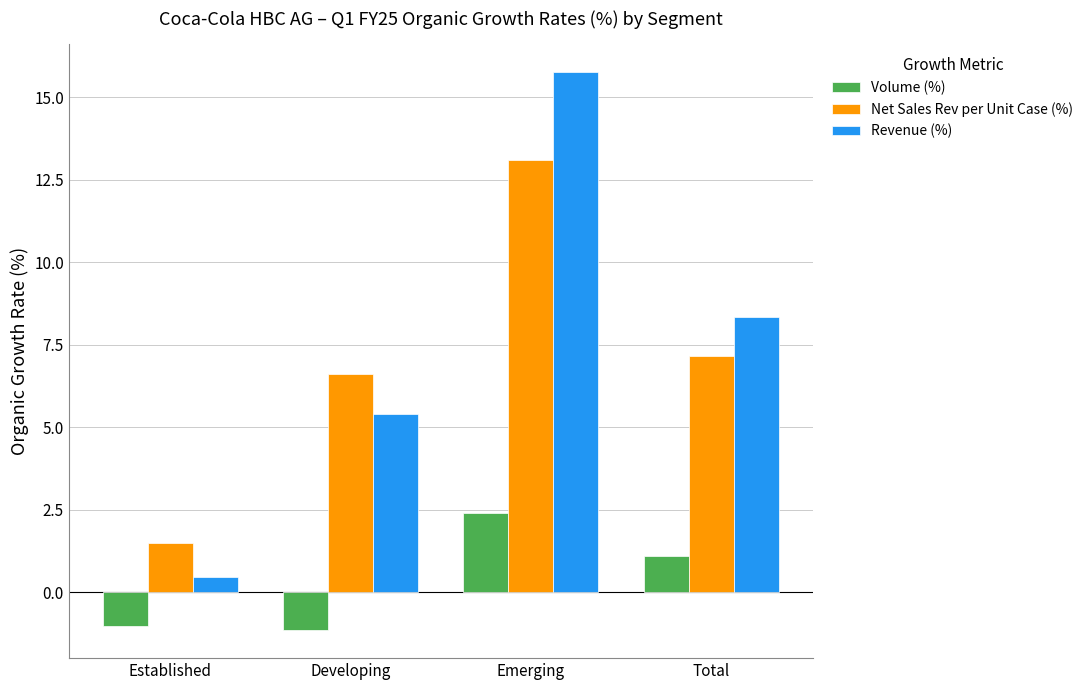

The Volume (%) series shows -1.8 at Established. True or false?

False